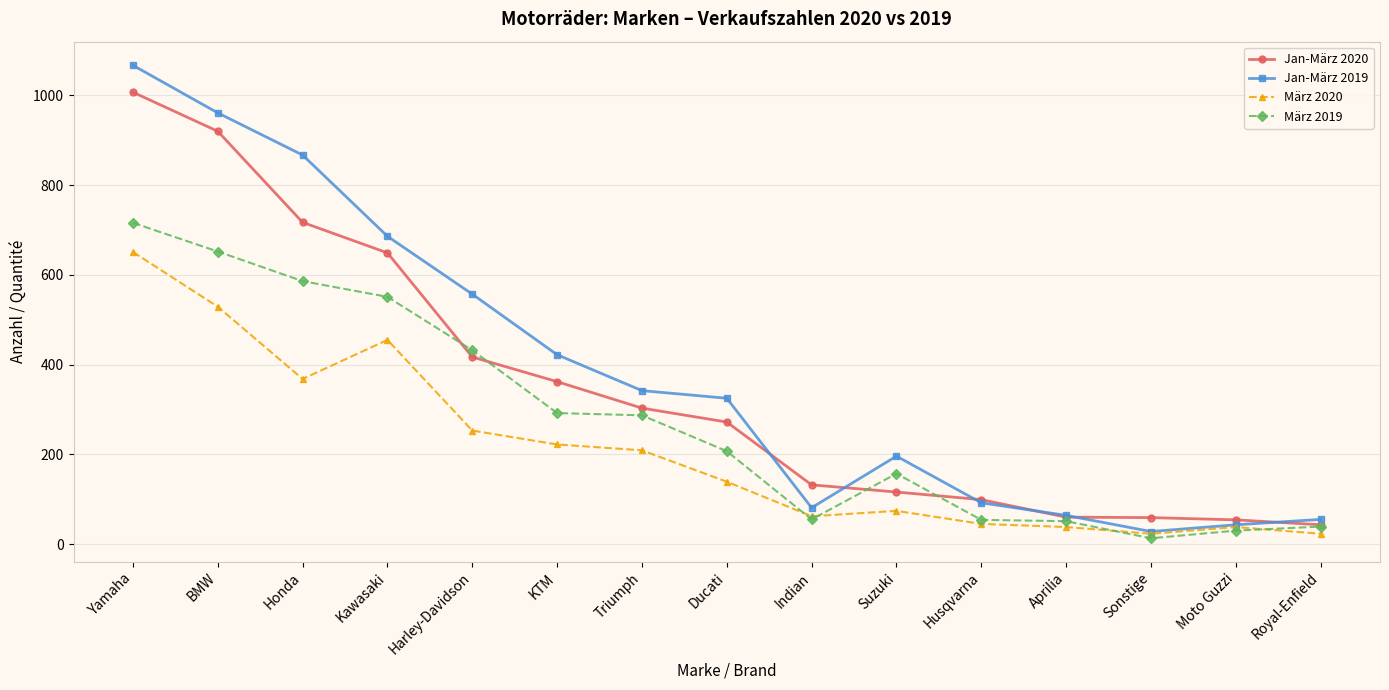

The Jan-März 2019 series shows 28 at Sonstige. True or false?

True